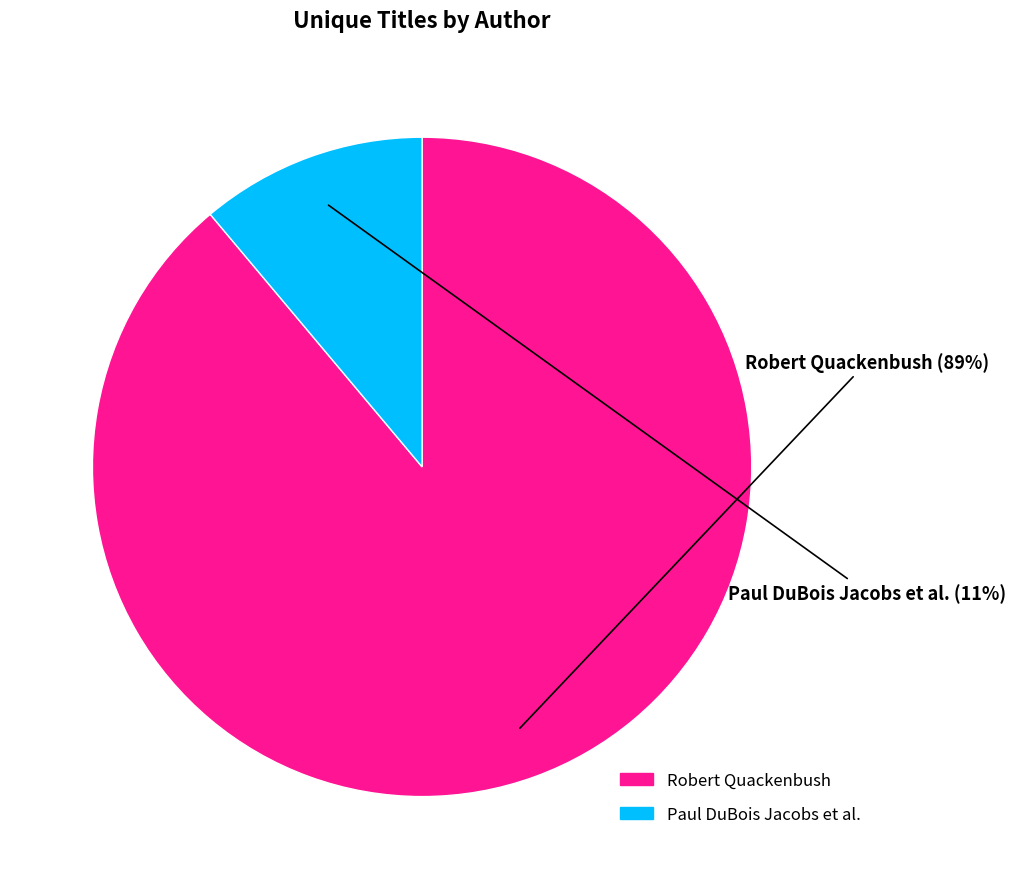

To the nearest percent, what is the average slice percentage?

50%